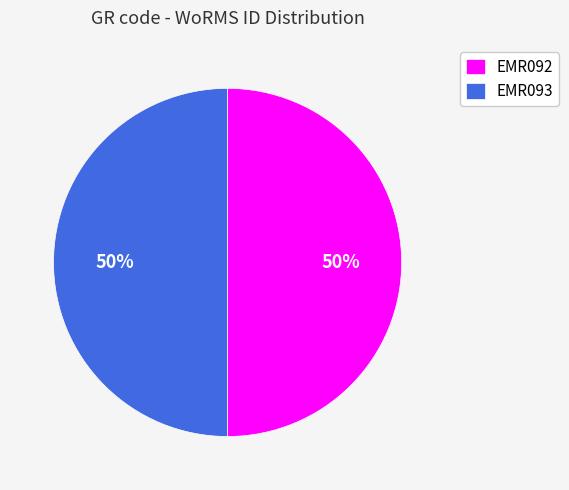

How many segments does this pie chart have?

2